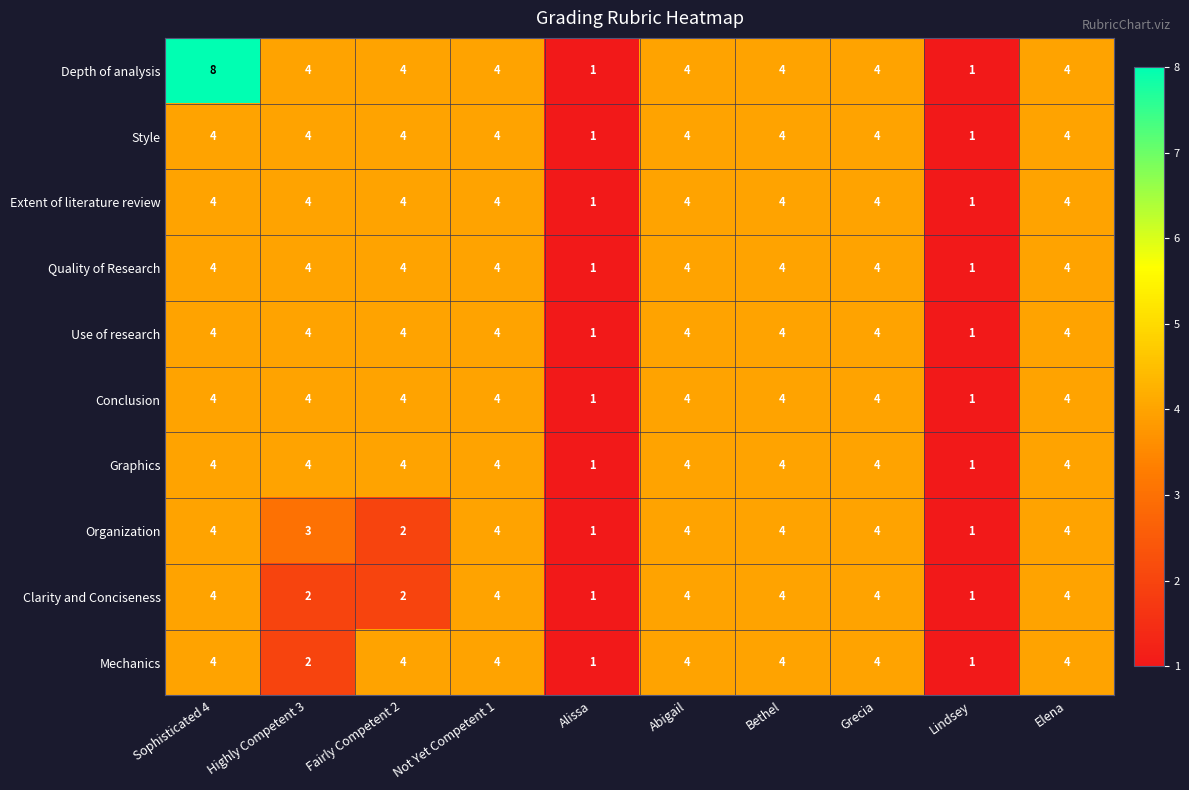

Which series has the largest total across all categories?

Depth of analysis